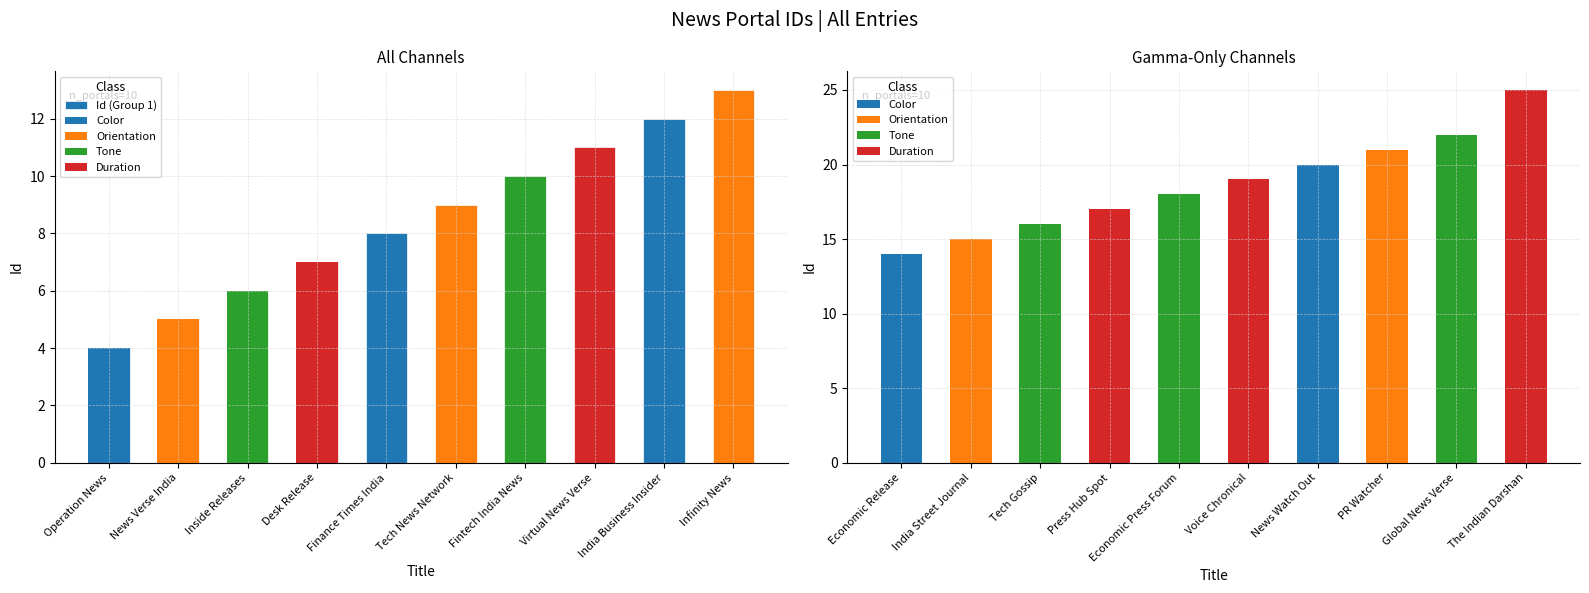

What is the ratio of the value at Infinity News to the value at Fintech India News?

1.3